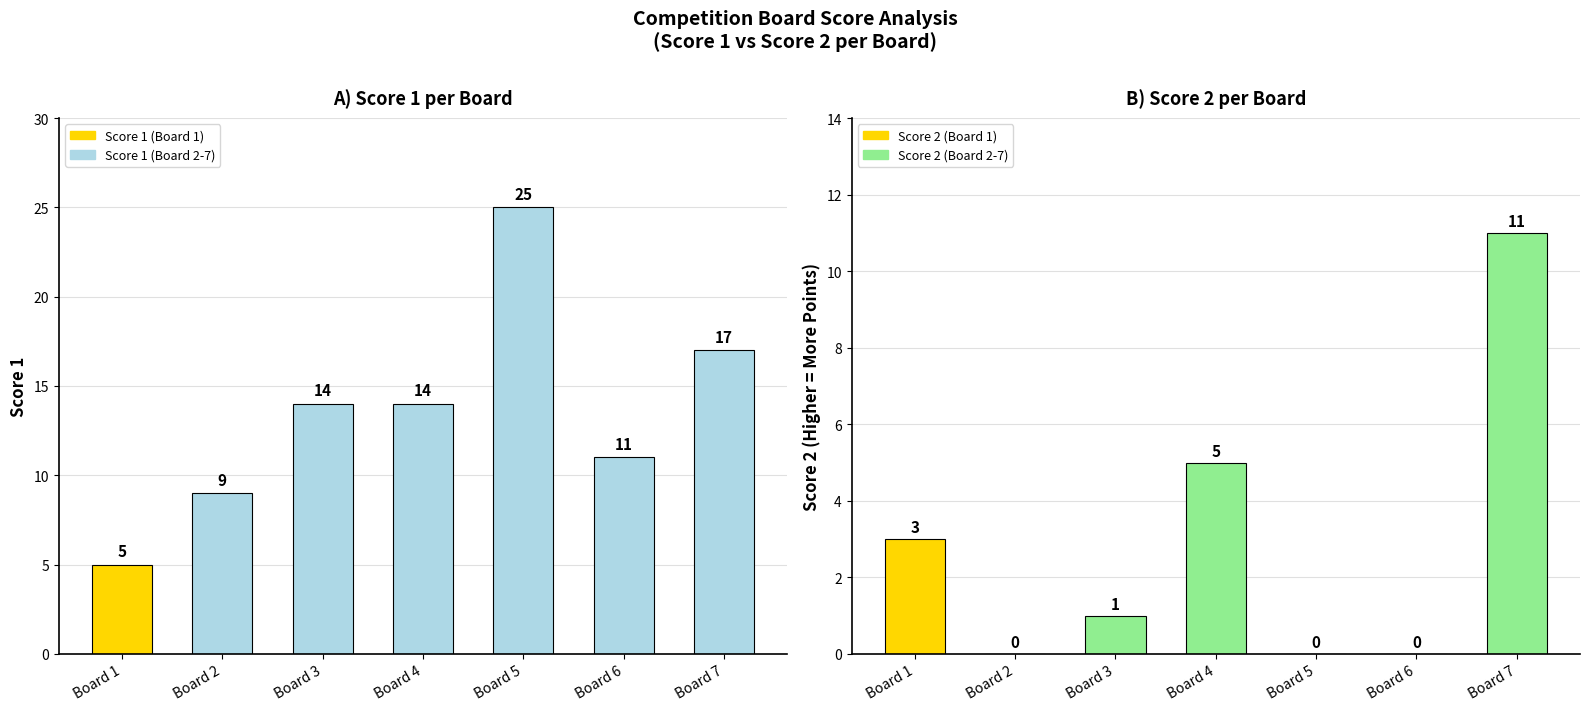

How many positive values does the Score 2 series have?

4